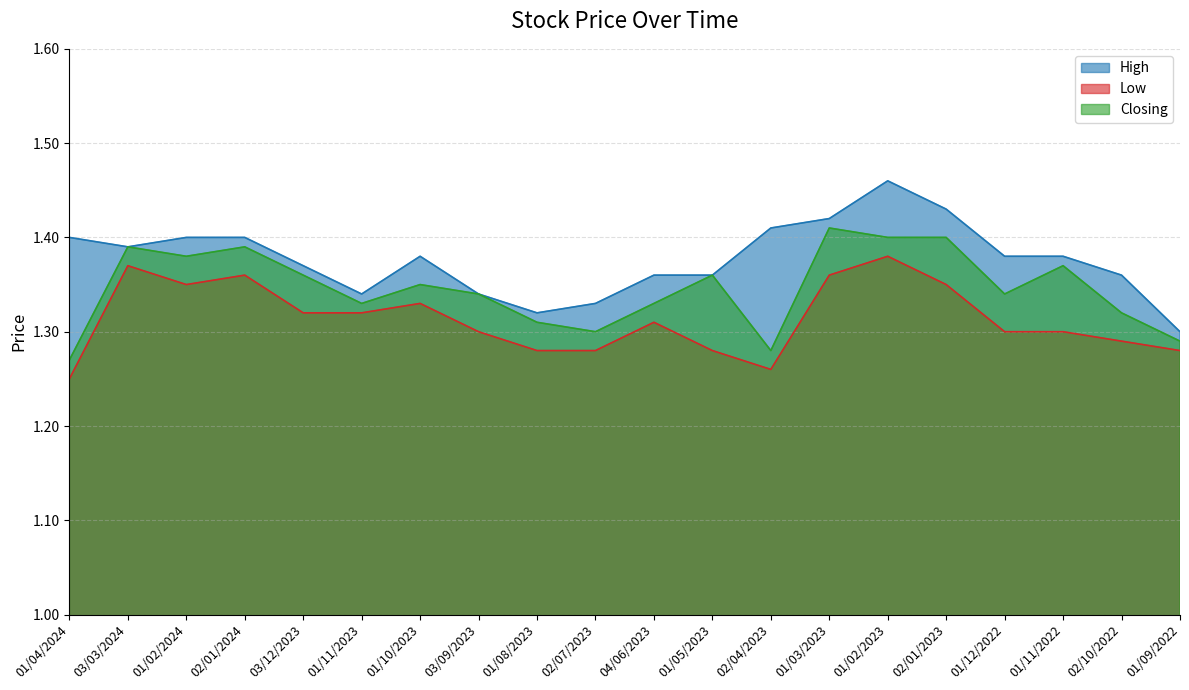

At how many categories does at least one series exceed 1?

20